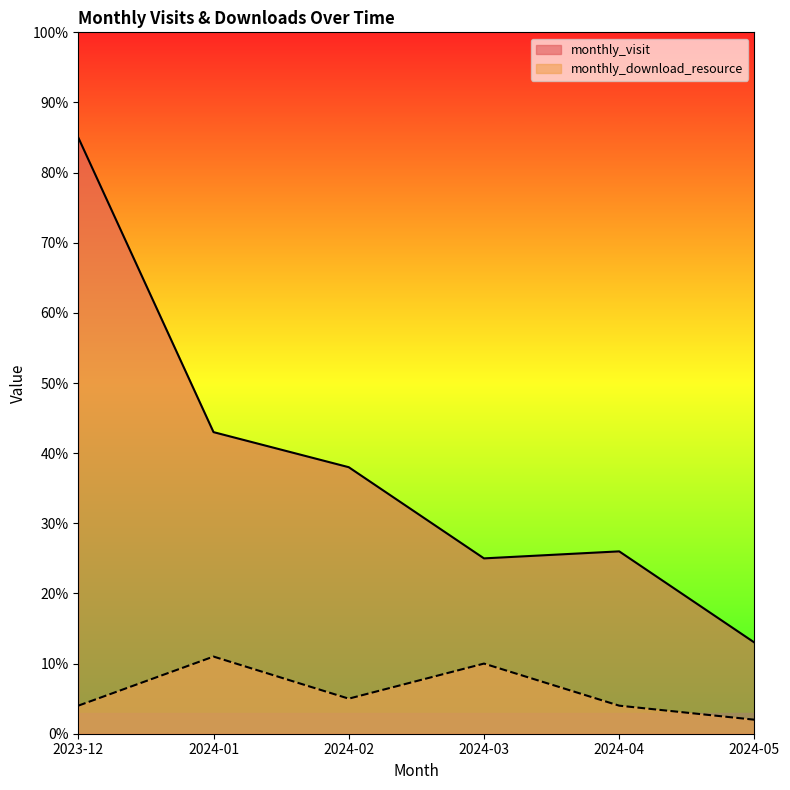

What is the maximum value for monthly_visit?

85